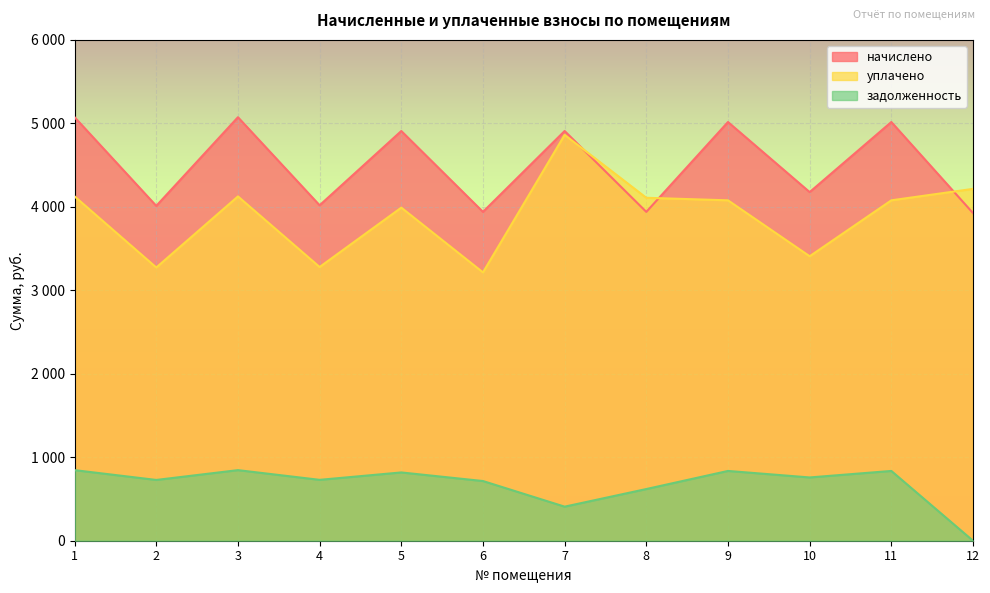

At which category is the sum across all series the highest?

7